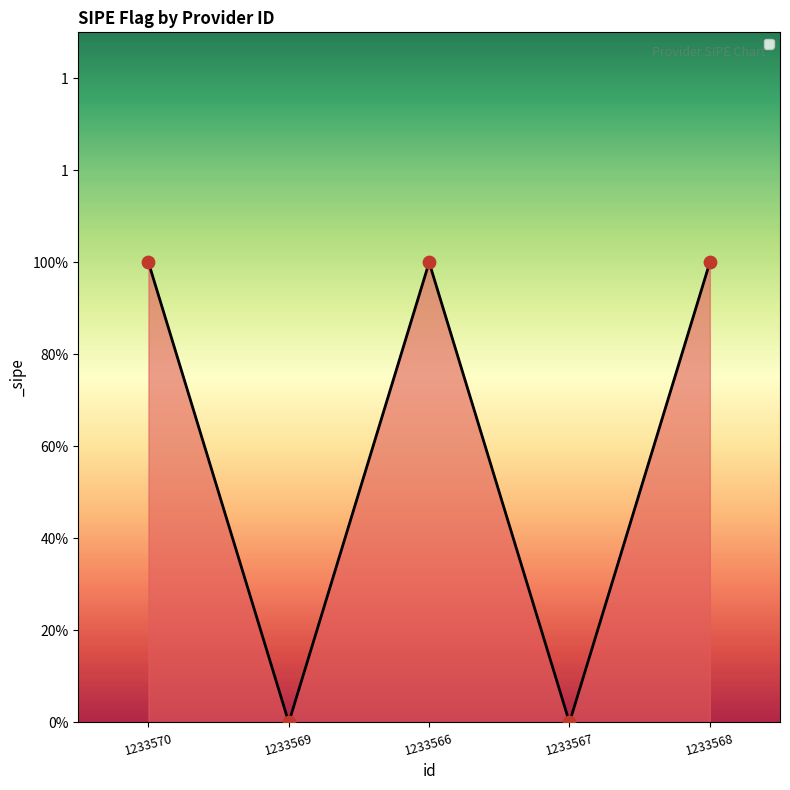

Between 1233566 and 1233569, which is larger?

1233566